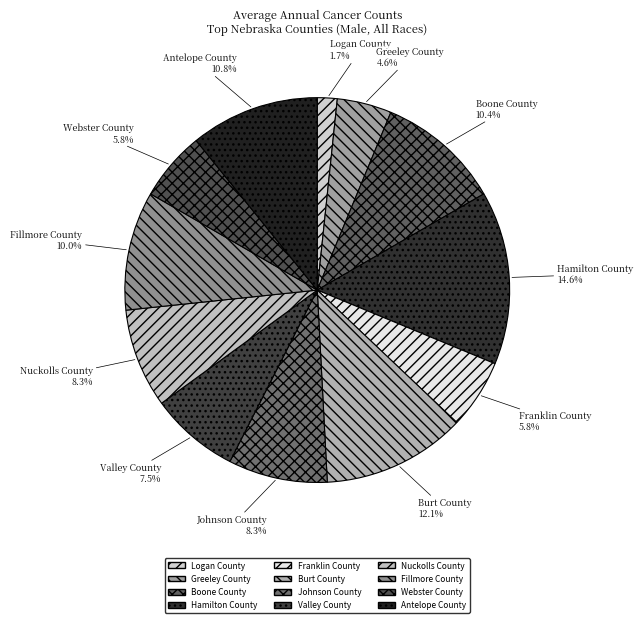

To the nearest percent, what is the difference between the largest and smallest slice percentages?

13%